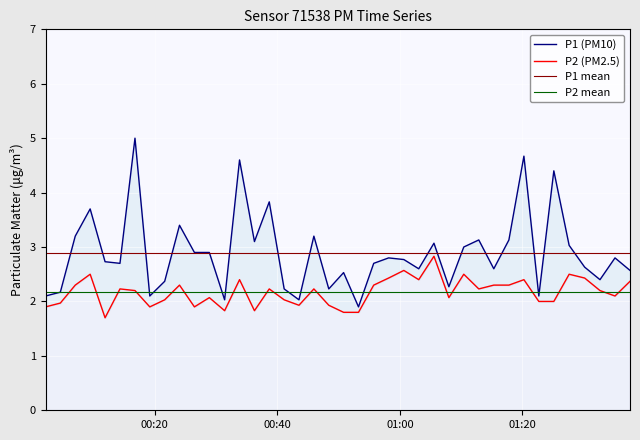

In P2 (PM2.5), how many points are lower than both neighbors (excluding endpoints)?

10